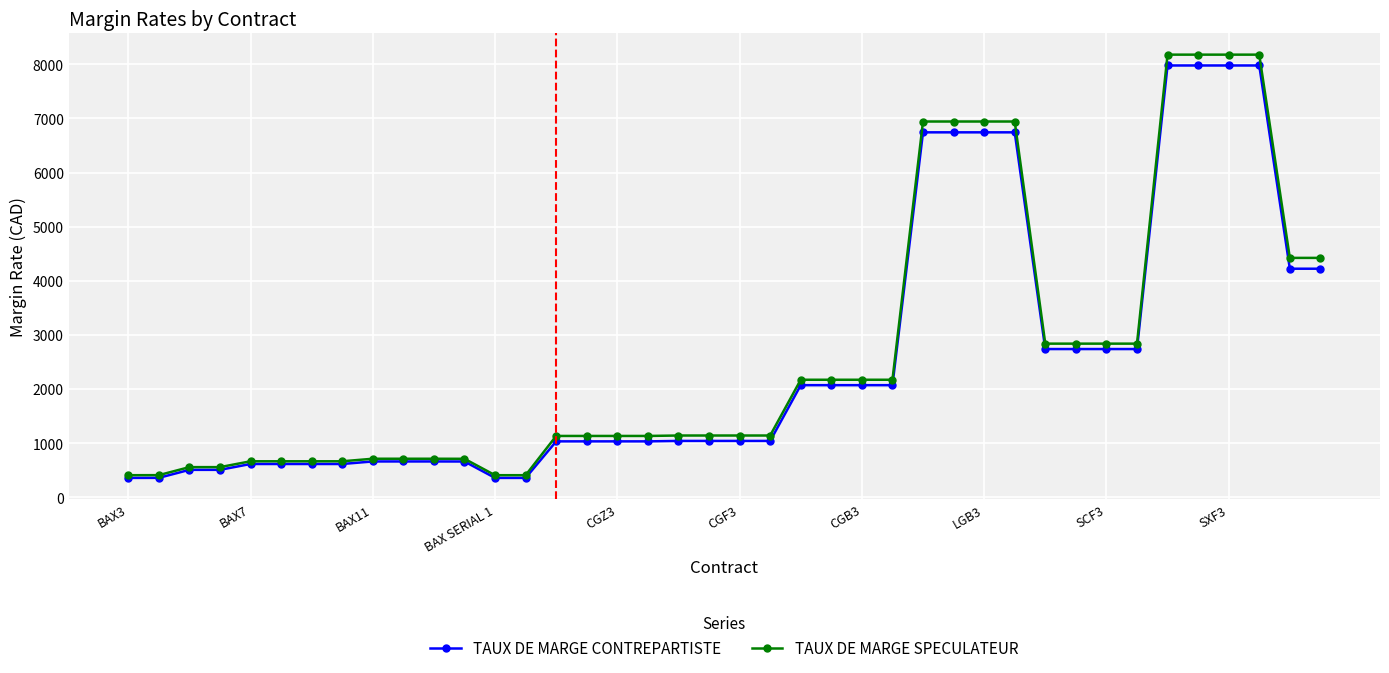

What is the sum of all TAUX DE MARGE CONTREPARTISTE values?

102478